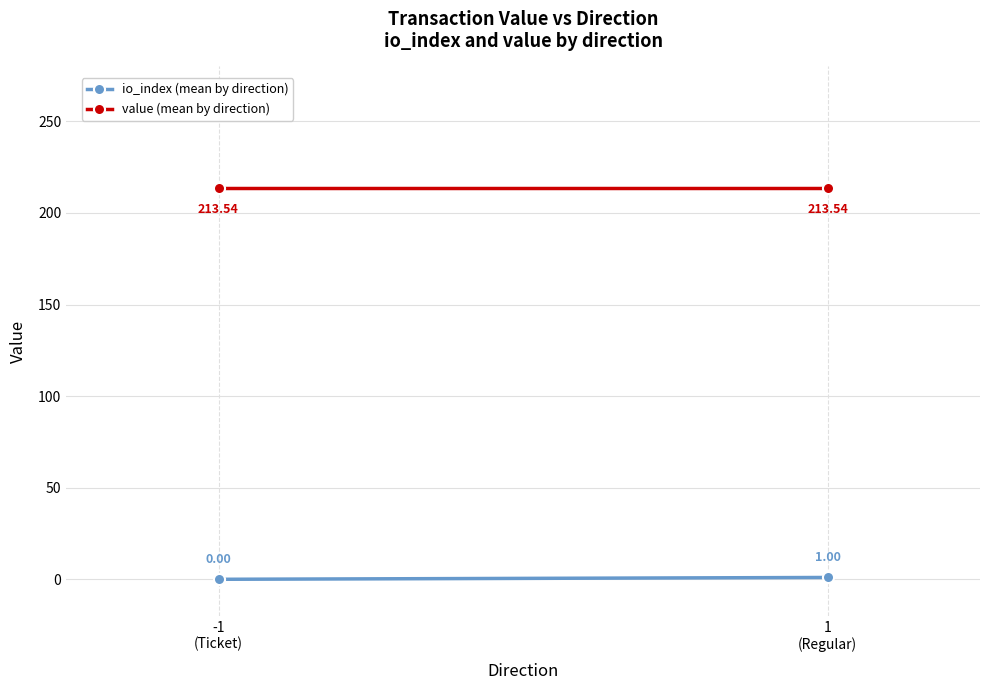

Rank the series by their maximum value, from highest to lowest.

value (mean by direction), io_index (mean by direction)